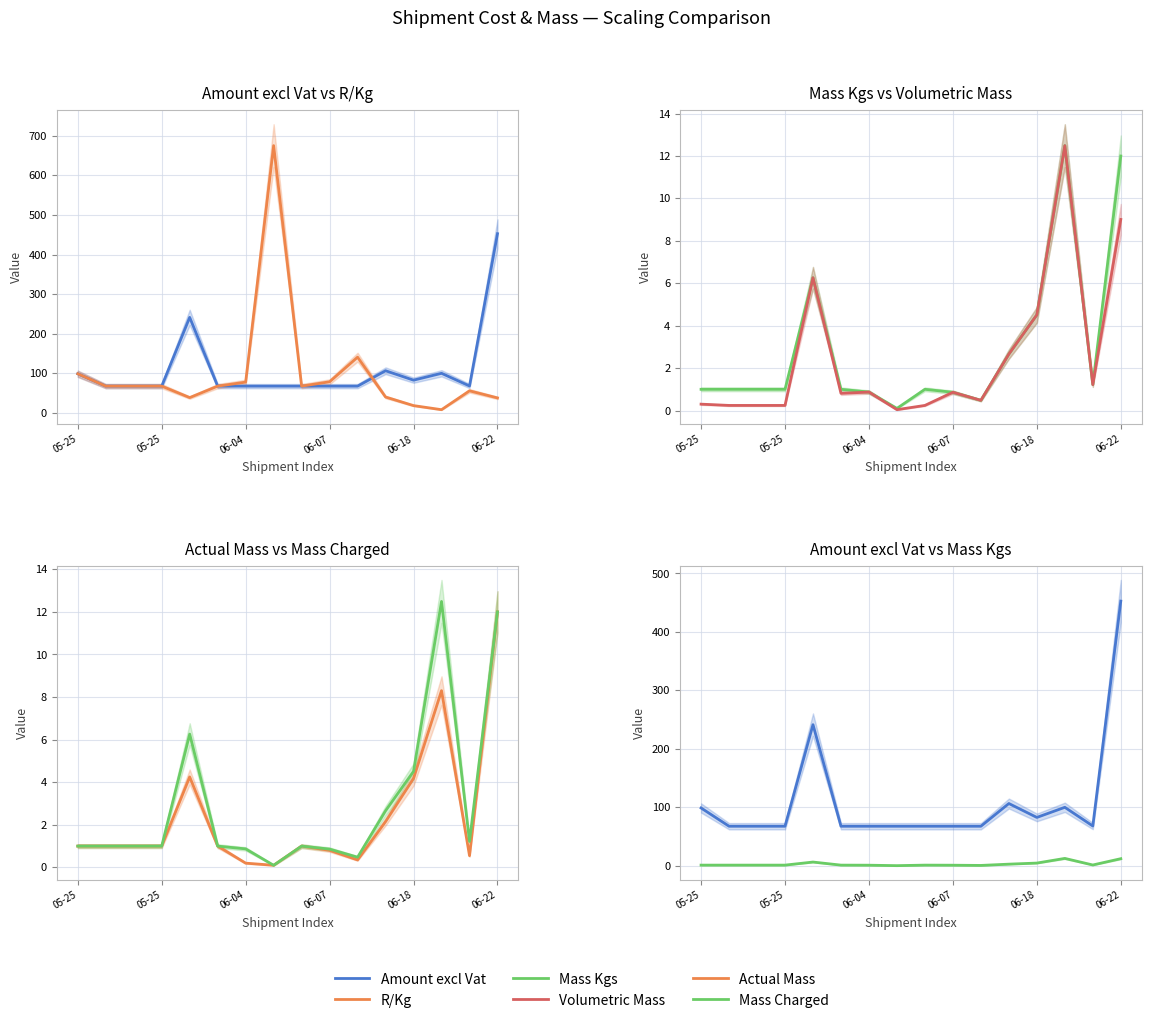

Which series has the largest total across all categories?

Amount excl Vat